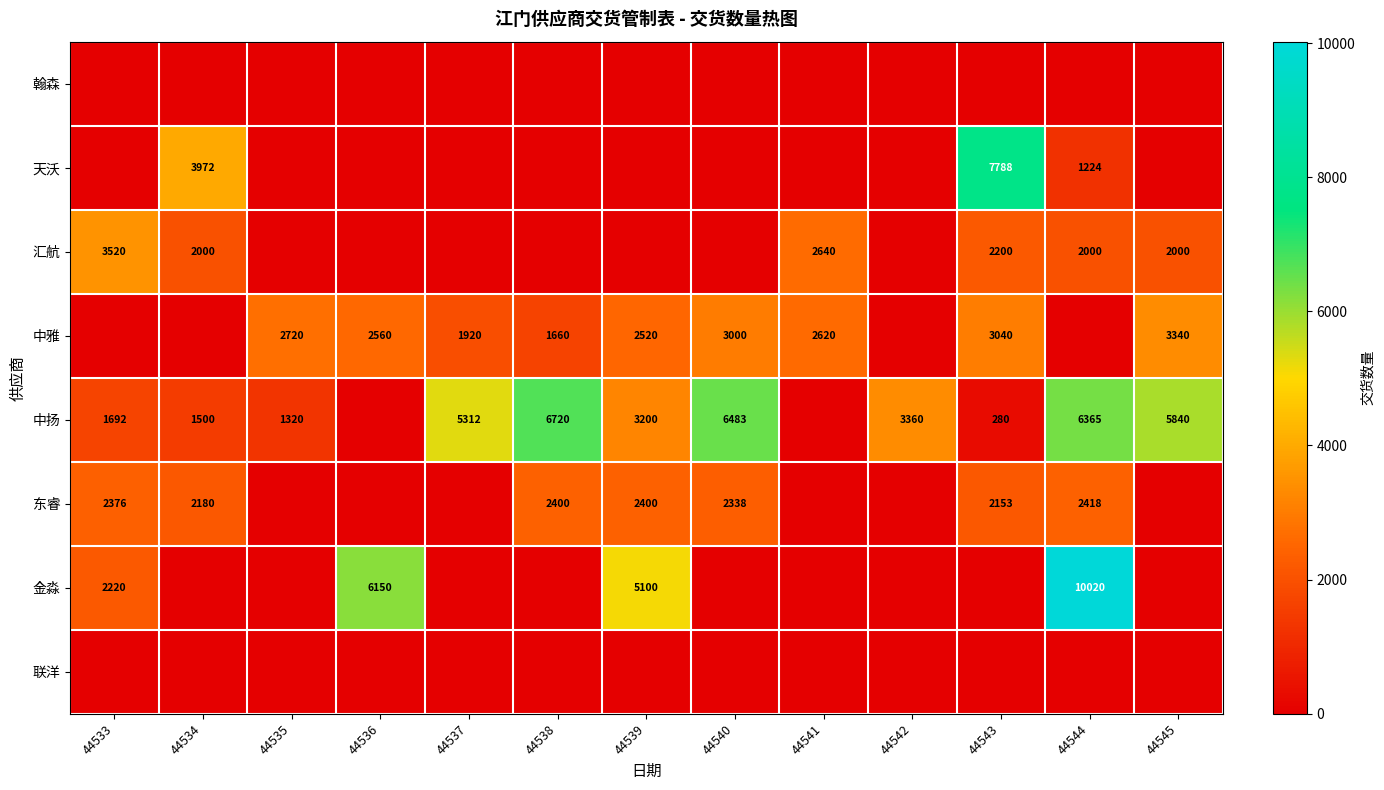

The 中扬 series shows 11492 at 44538. True or false?

False